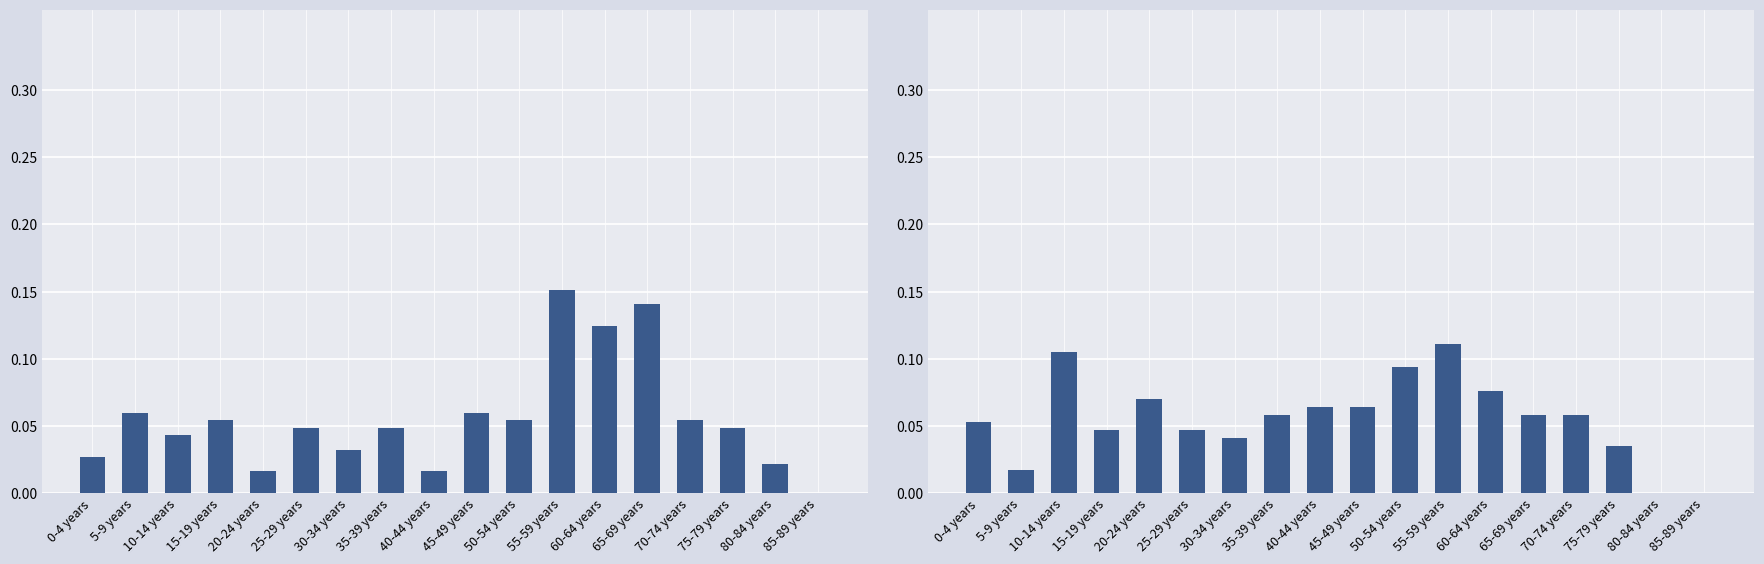

What is the difference between the second highest and minimum values in the Males series?

0.1